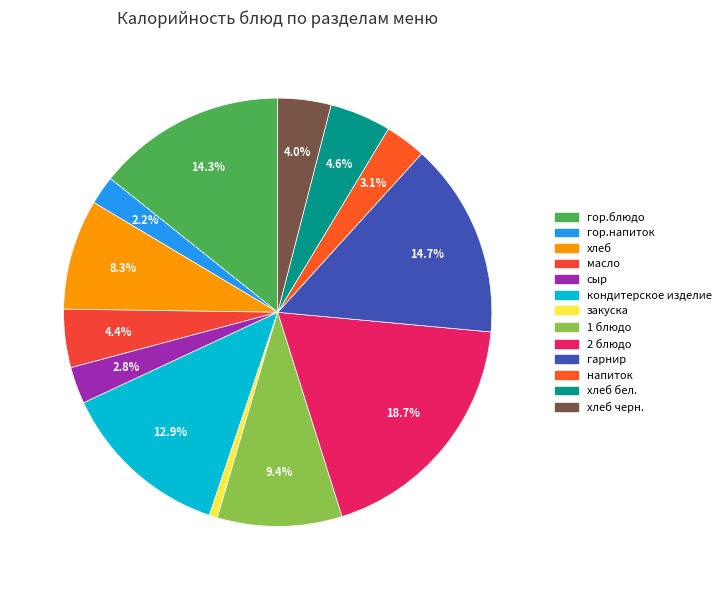

To the nearest percent, what is the difference between the largest and smallest slice percentages?

18%